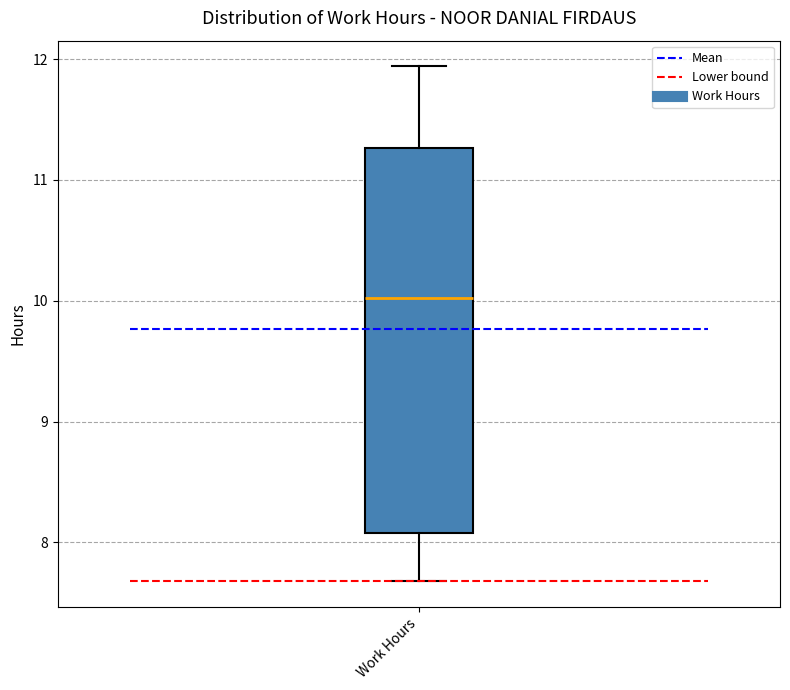

Transcribe this box plot: give where the median line is, the range the box spans, and where the two whiskers end, as read against the y-axis. The values are not printed on the chart, so give them approximately, as read against the axis.

median 10.0, box 8.1 to 11.3, whiskers 7.7 to 11.9